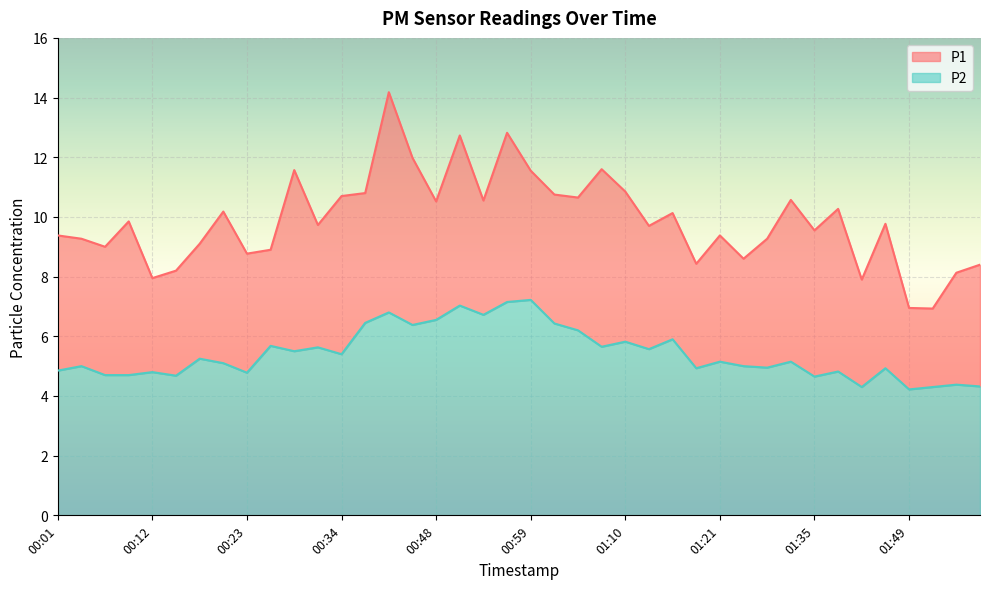

Reading left to right, what are all the values shown in this chart?

P1: 9.4	9.3	9.0	9.8	8.0	8.2	9.1	10.2	8.8	8.9	11.6	9.7	10.7	10.8	14.2	12.0	10.5	12.7	10.6	12.8	11.6	10.8	10.7	11.6	10.8	9.7	10.1	8.4	9.4	8.6	9.3	10.6	9.6	10.3	7.9	9.8	7.0	6.9	8.1	8.4
P2: 4.8	5.0	4.7	4.7	4.8	4.7	5.2	5.1	4.8	5.7	5.5	5.6	5.4	6.5	6.8	6.4	6.5	7.0	6.7	7.2	7.2	6.4	6.2	5.7	5.8	5.6	5.9	4.9	5.2	5.0	5.0	5.2	4.7	4.8	4.3	4.9	4.2	4.3	4.4	4.3